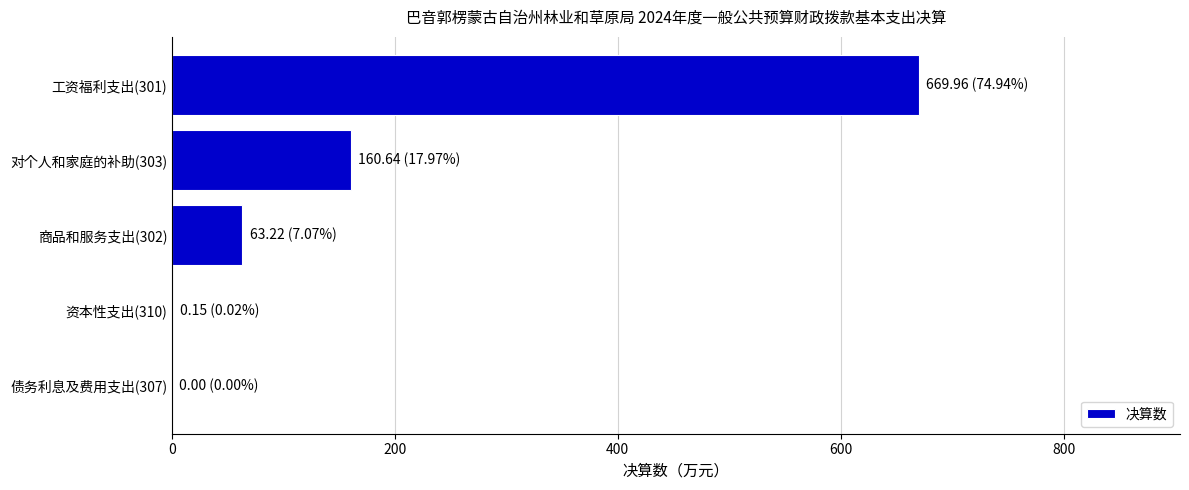

Which has a higher value, 债务利息及费用支出(307) or 商品和服务支出(302)?

商品和服务支出(302)